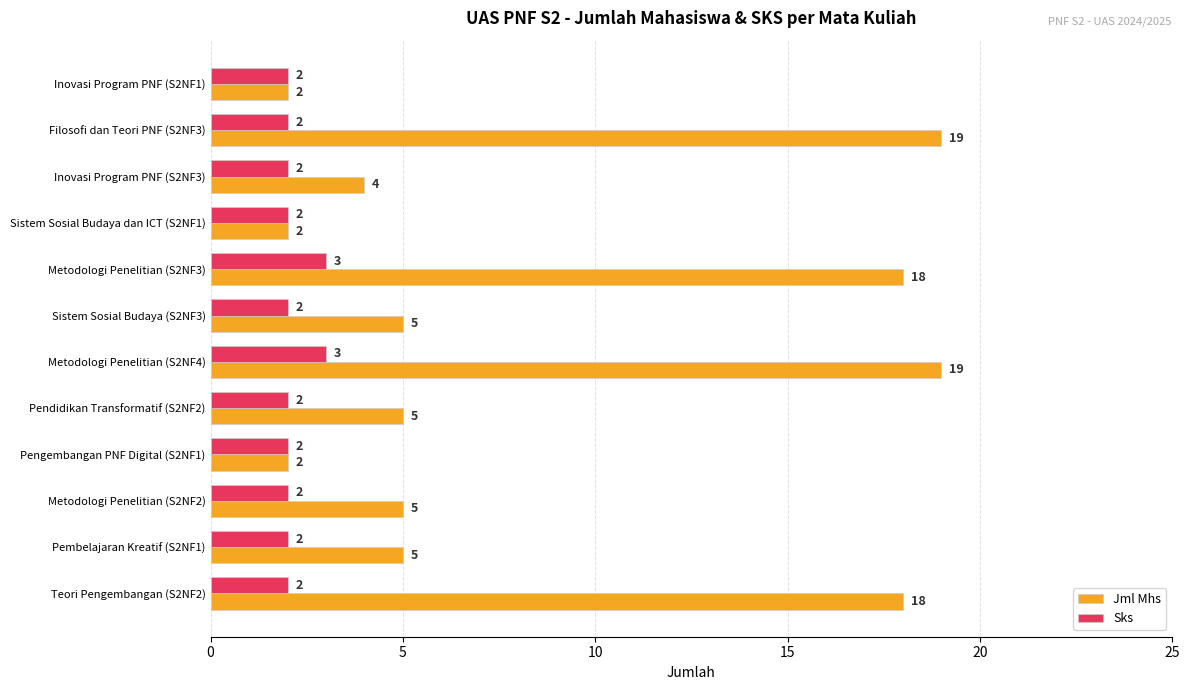

What is the difference between the second highest and minimum values in the Sks series?

1